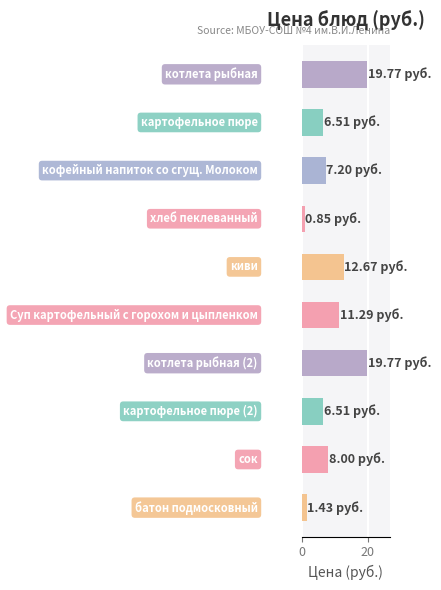

What is the maximum value shown in the chart?

19.8